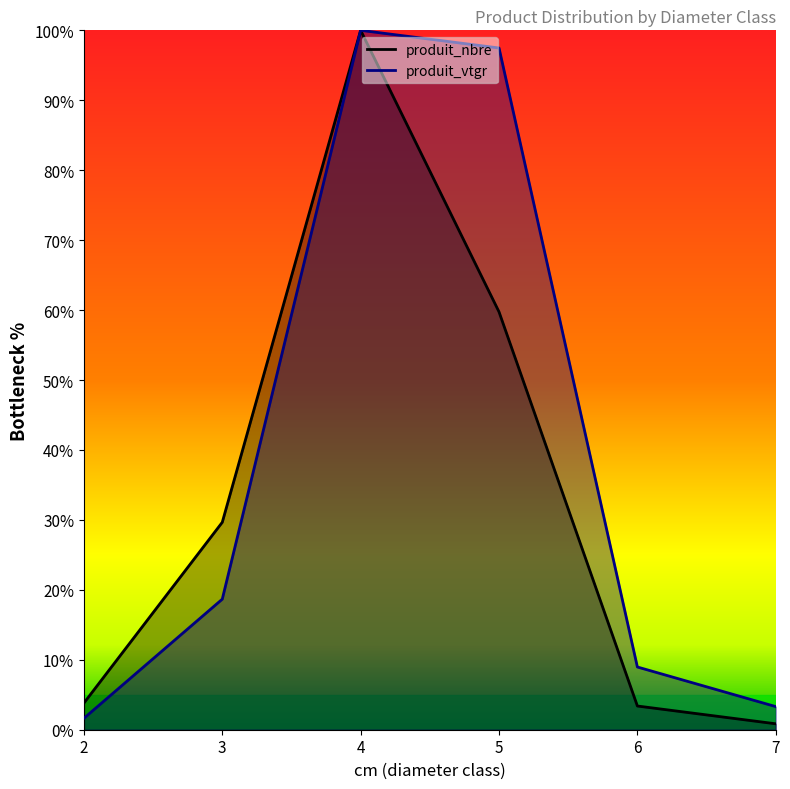

How many categories are shown in the chart?

6